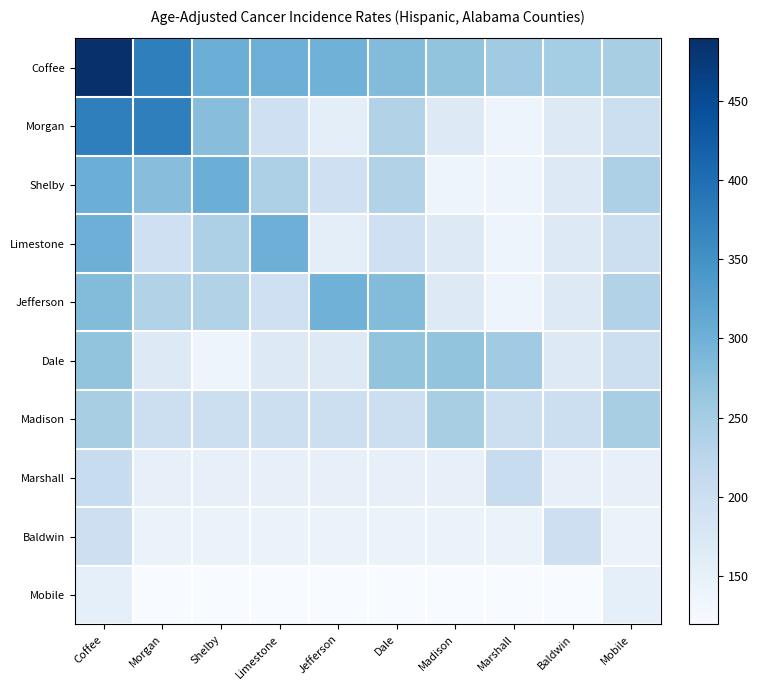

Which label corresponds to the smallest value in the chart?

Morgan